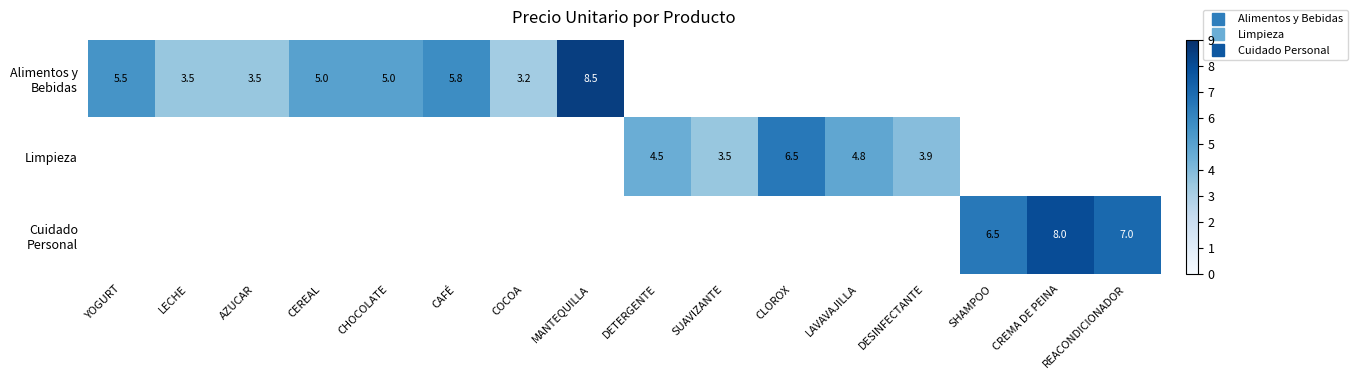

Which series has the widest spread of values?

Alimentos y Bebidas